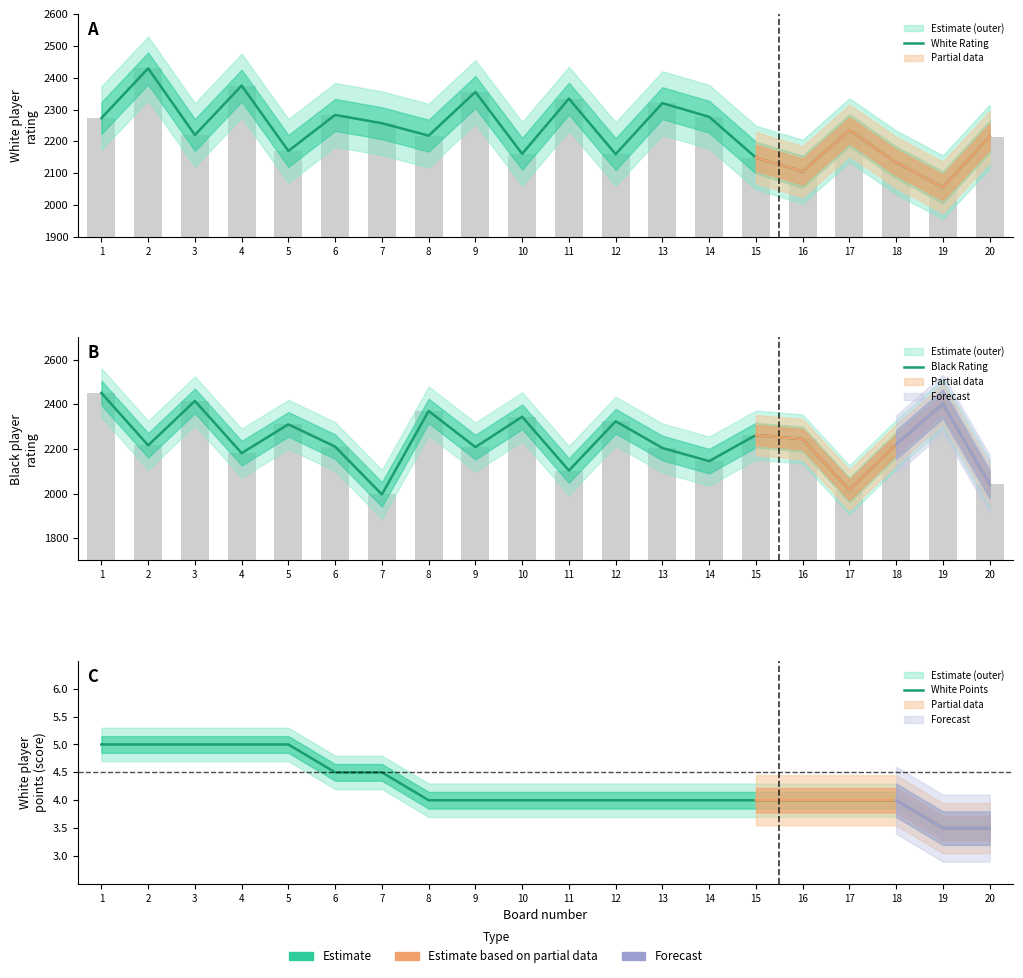

Between 5 and 7, which is larger?

7